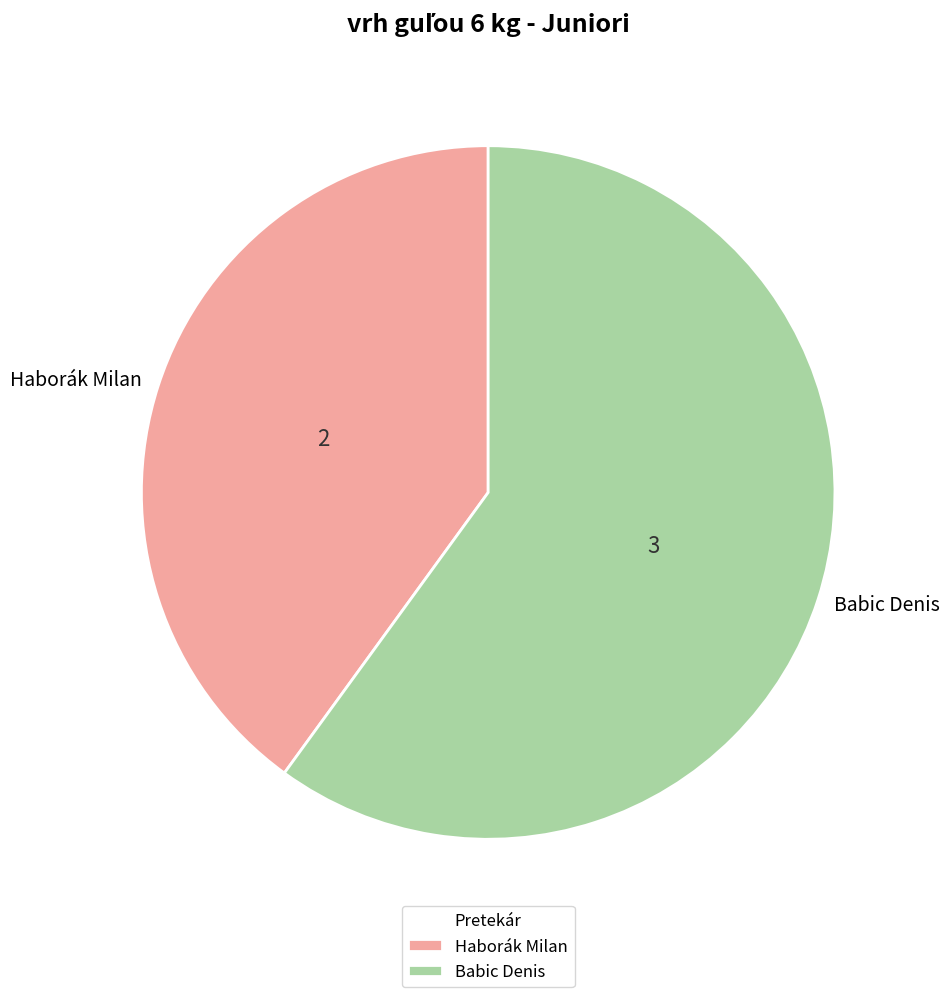

Which has a higher value, Babic Denis or Haborák Milan?

Babic Denis